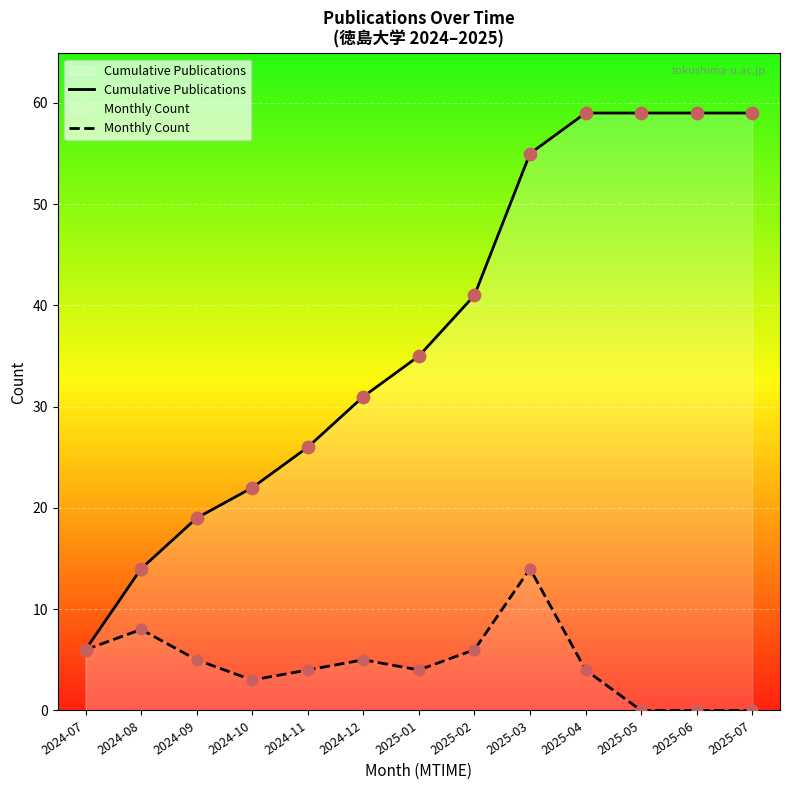

What are all the series names shown in the legend?

Cumulative Publications, Monthly Count